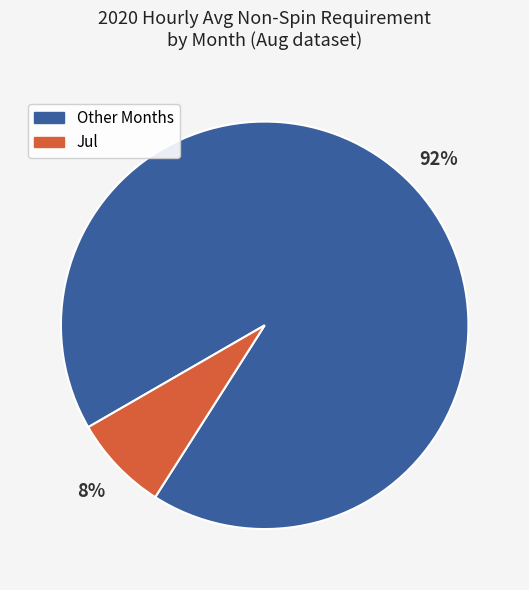

To the nearest percent, what is the average slice percentage?

50%